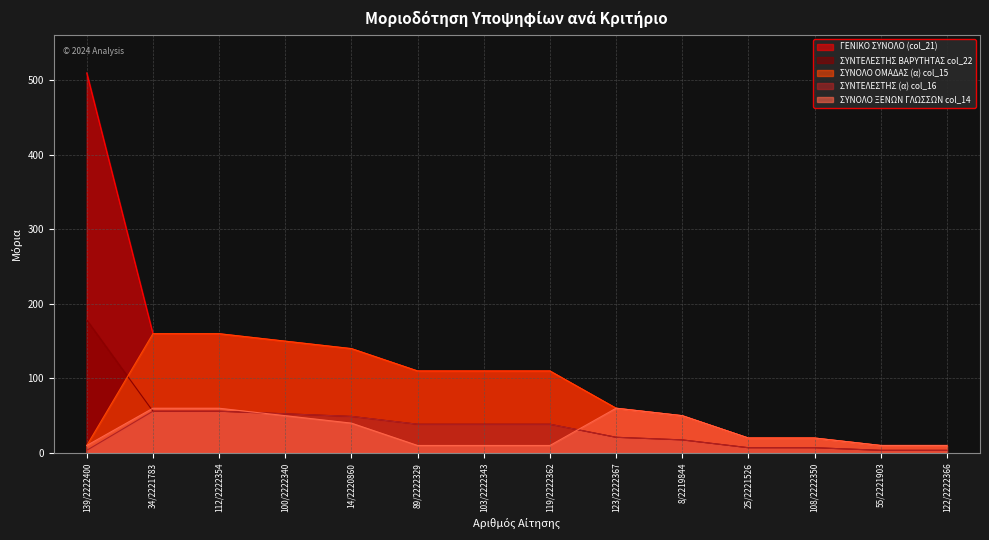

What is the label of the 11th point from the right?

100/2222340